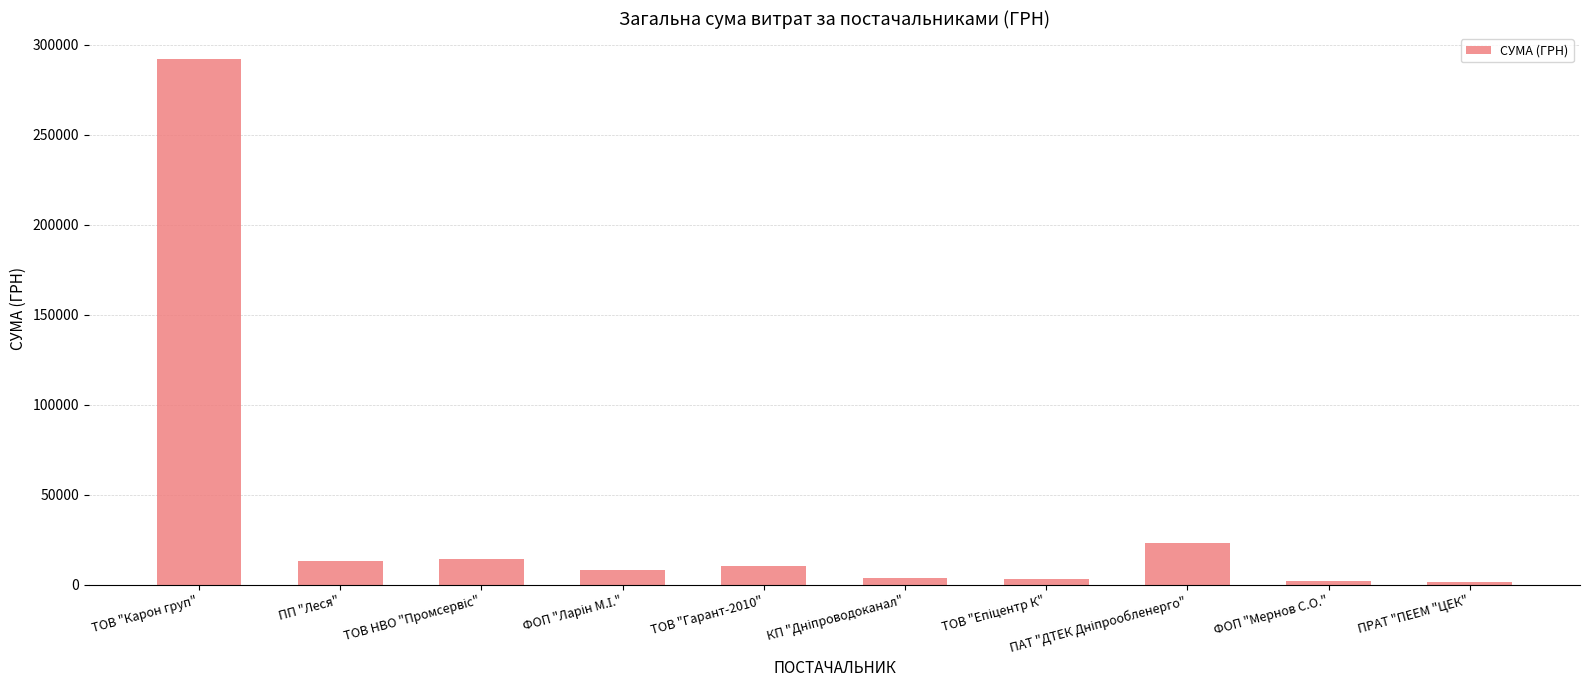

Between ТОВ "Гарант-2010" and ТОВ "Карон груп", which is larger?

ТОВ "Карон груп"